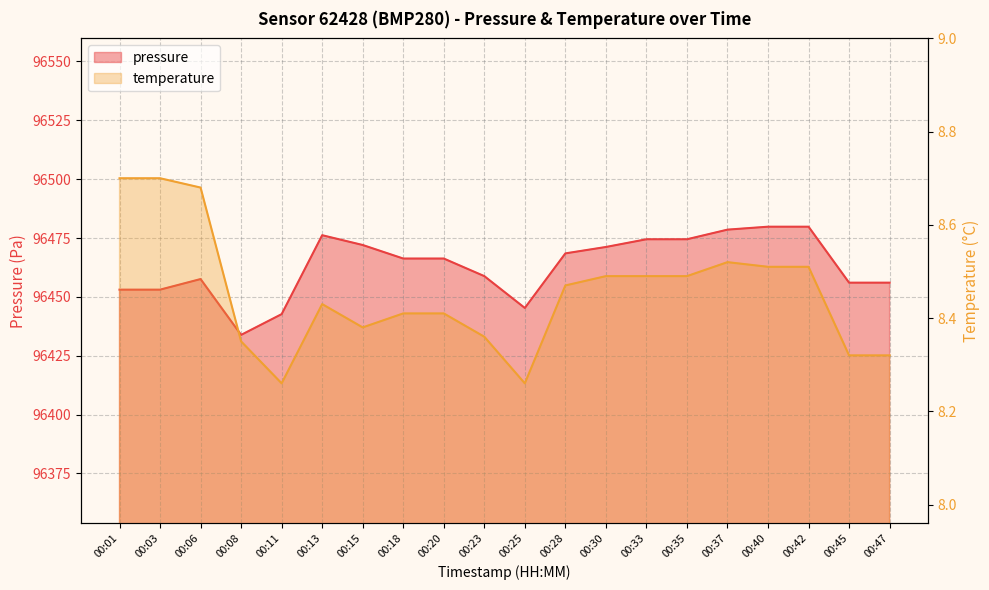

What are all the series names shown in the legend?

pressure, temperature